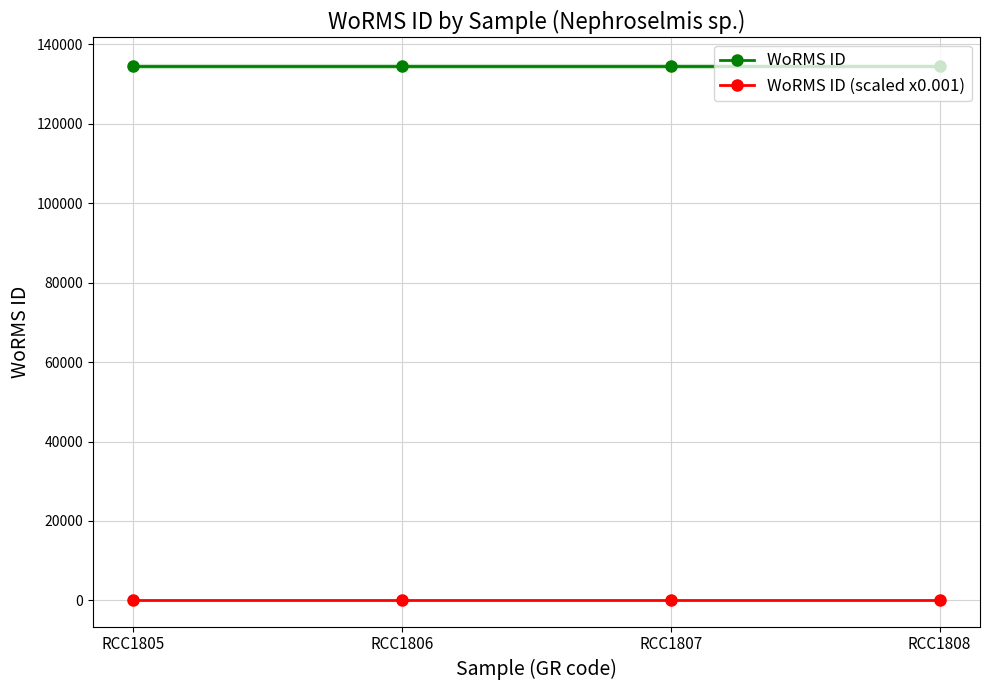

Which label corresponds to the smallest value in the chart?

RCC1805